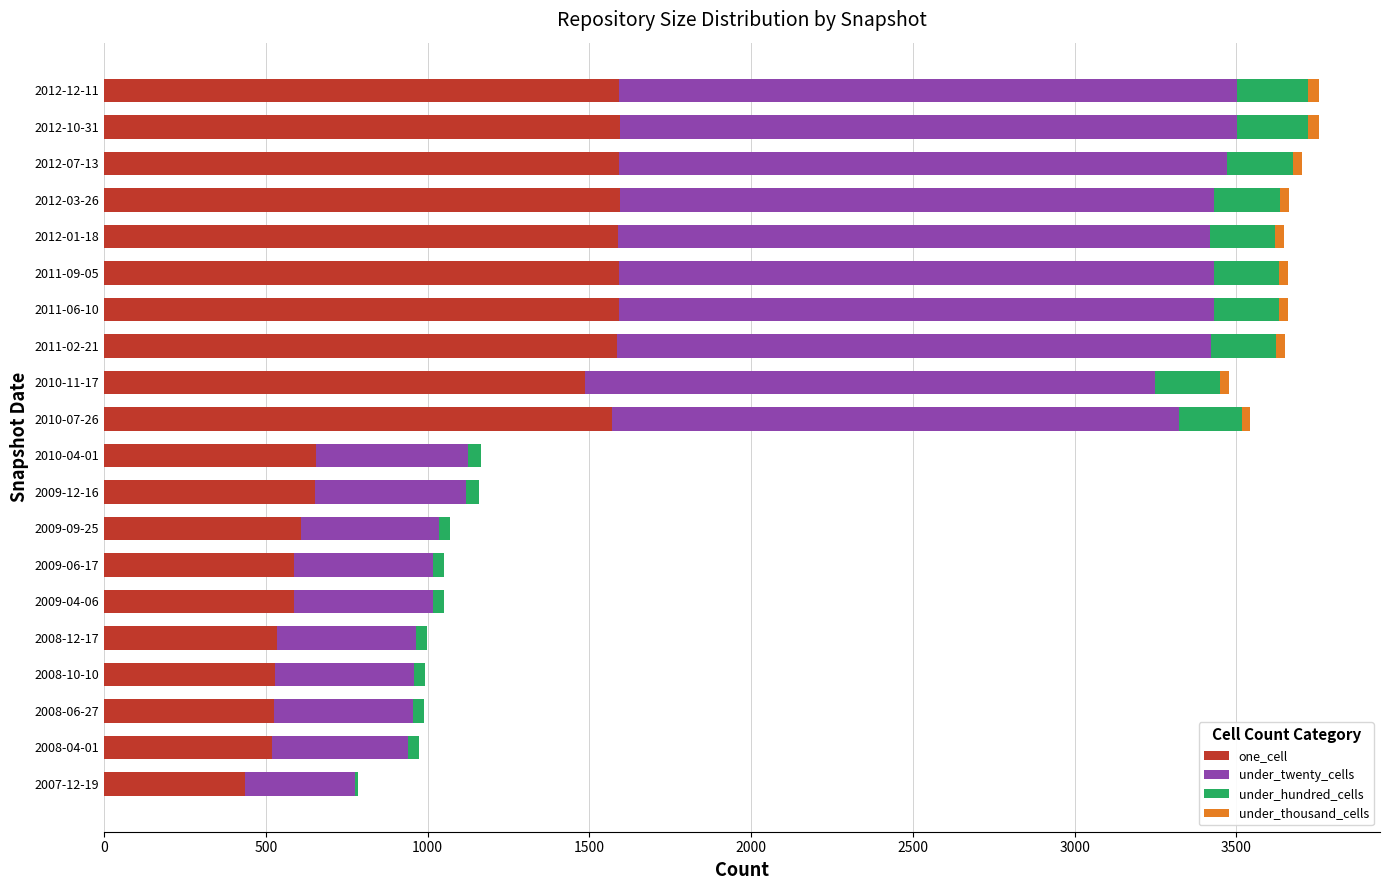

At which label is one_cell closest to 1015?

2010-04-01